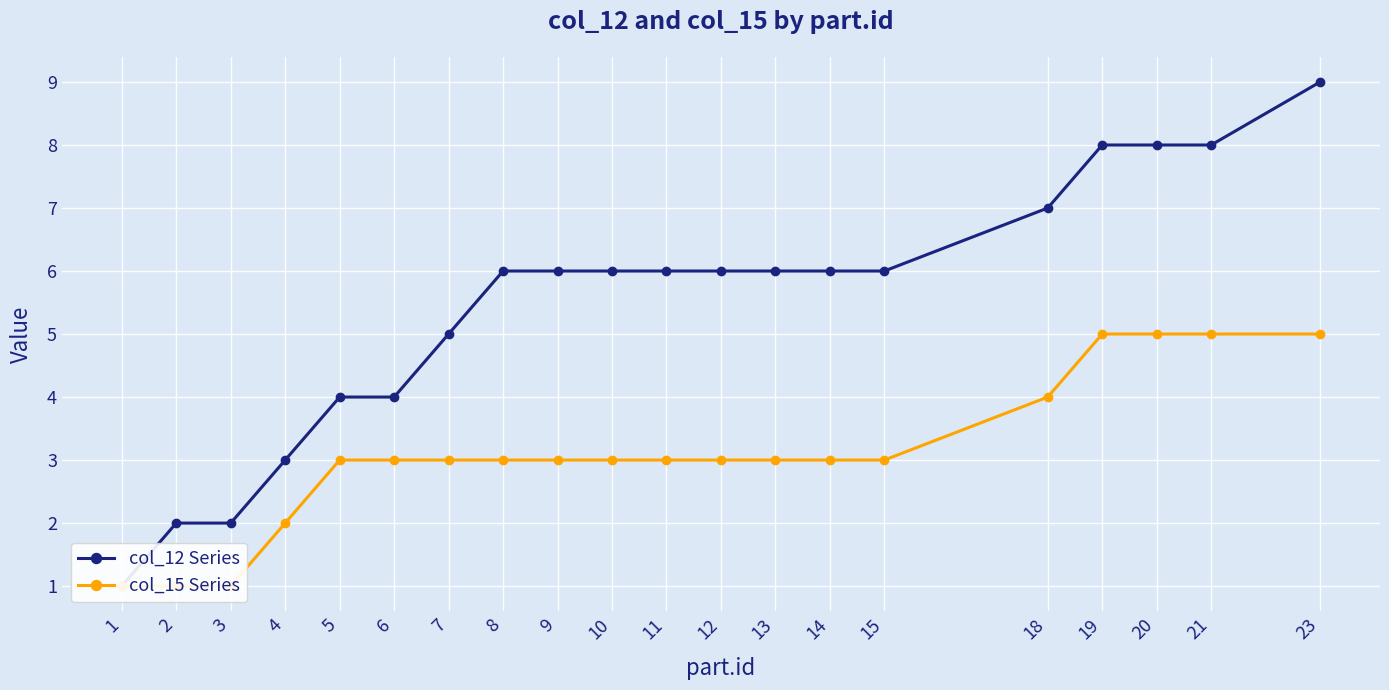

How many values in the col_15 Series series are below 3?

4